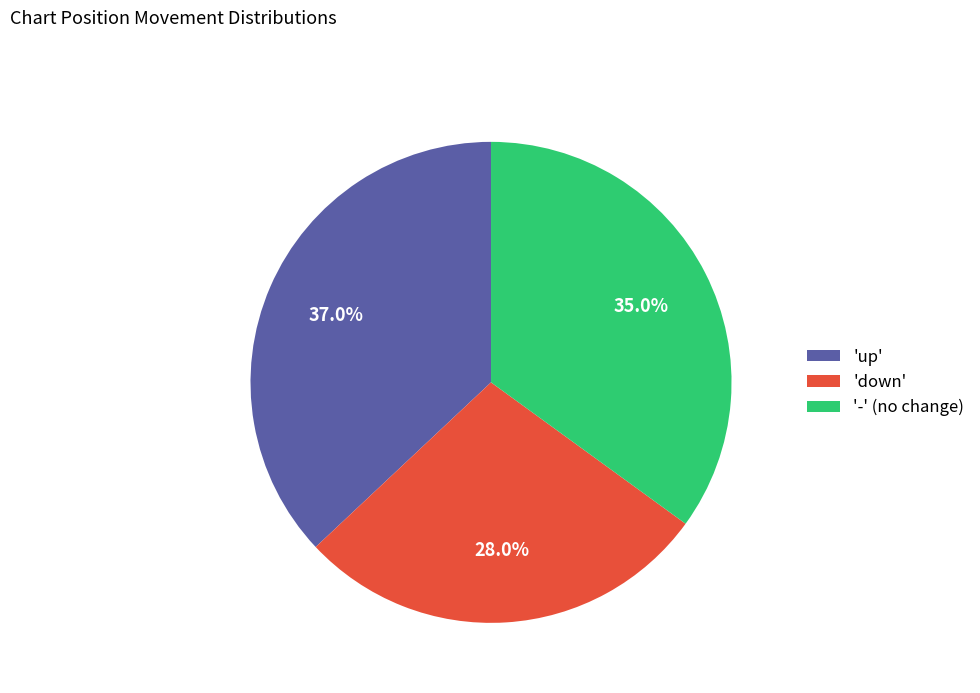

What is the smallest slice in the pie chart?

'down'